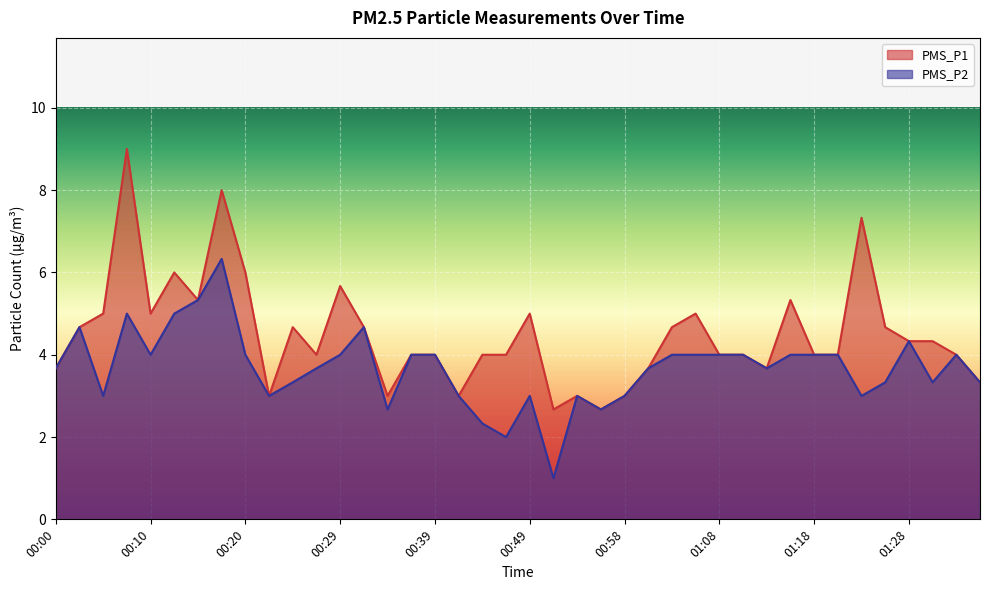

How many interior local peaks does the PMS_P1 series have?

10